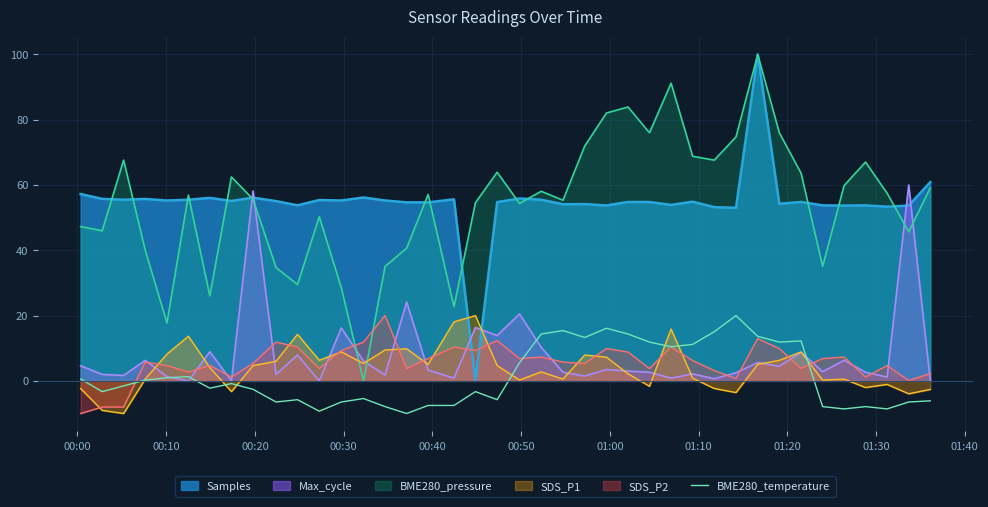

What is the smallest value displayed?

-10.0